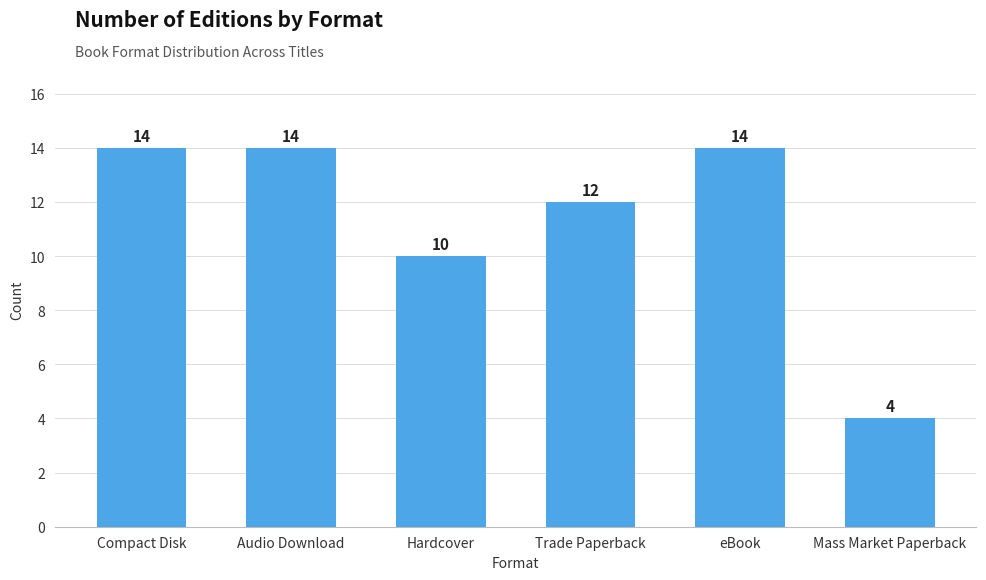

What is the sum of the values at Audio Download and Hardcover?

24